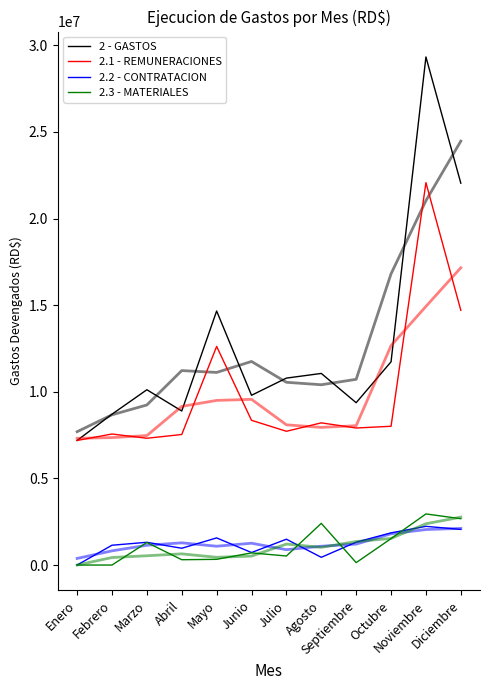

What is the difference between the 2.2 - CONTRATACION values at Diciembre and Mayo?

491251.2